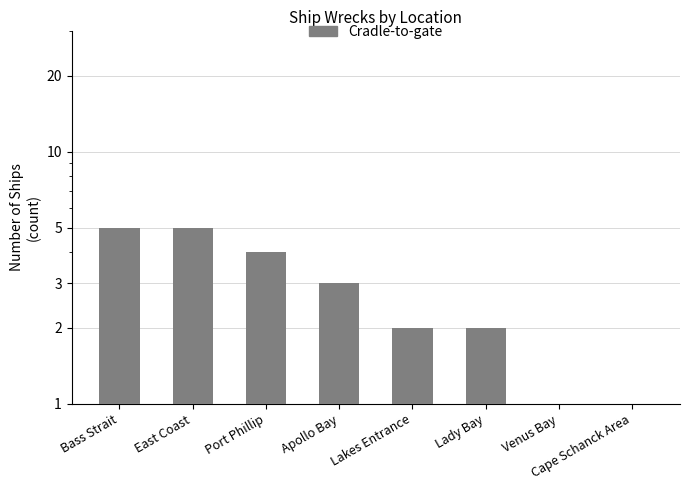

What position from the right is Cape Schanck Area?

1